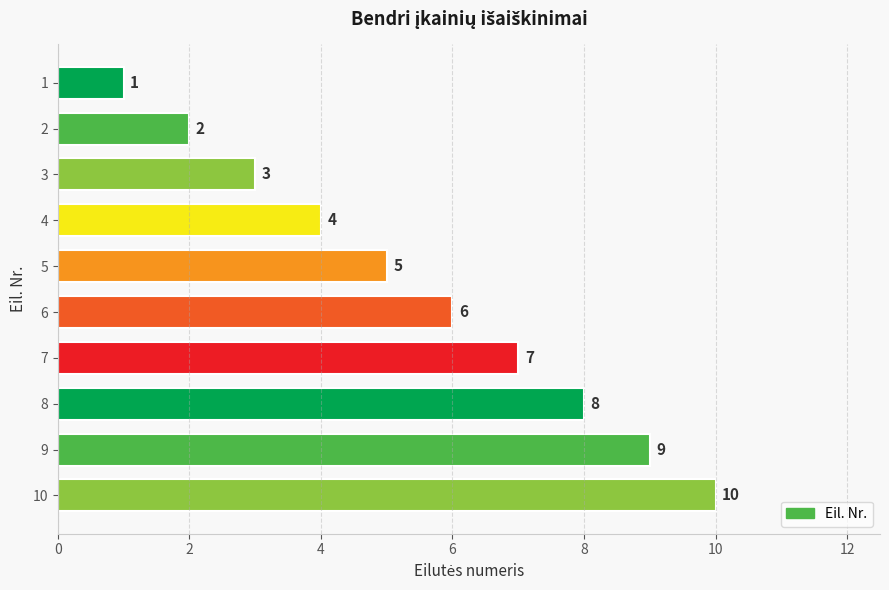

The value at 4 is 6. True or false?

False